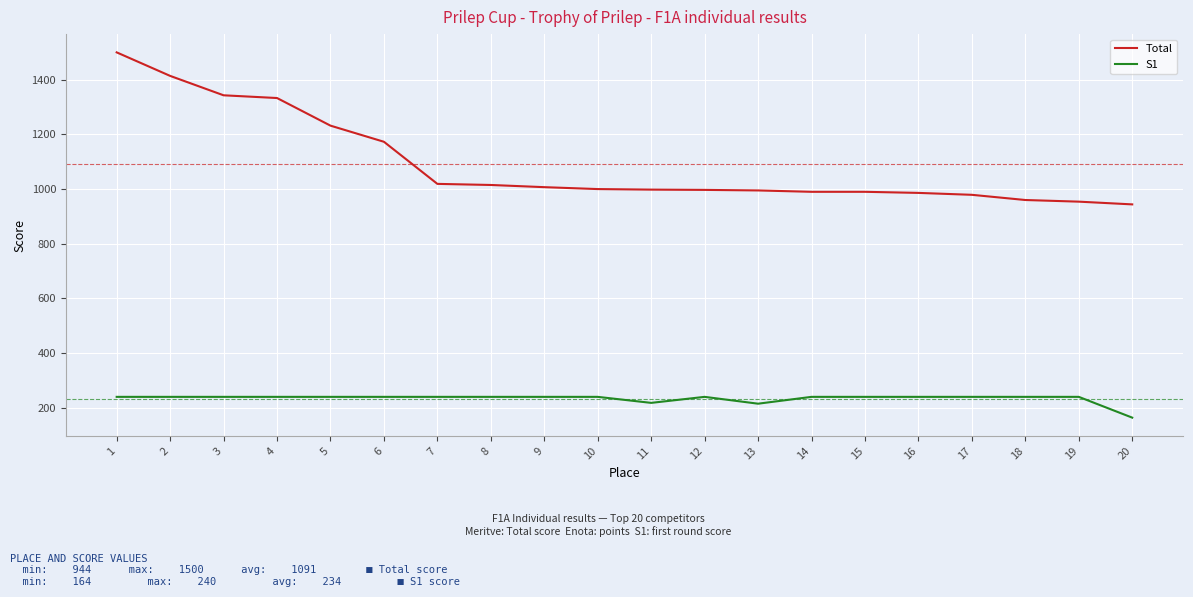

What is the difference between the Total values at 19 and 14?

36